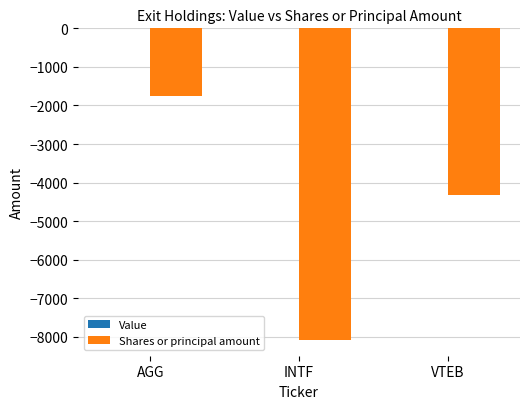

What is the sum of all values?

-14159